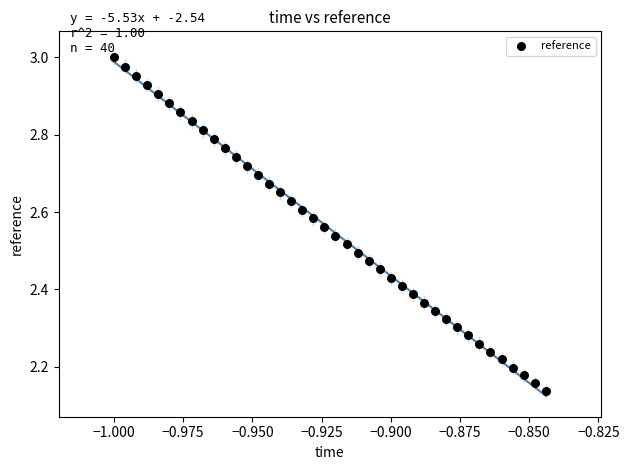

What is the range of Y values (max minus min)?

0.9